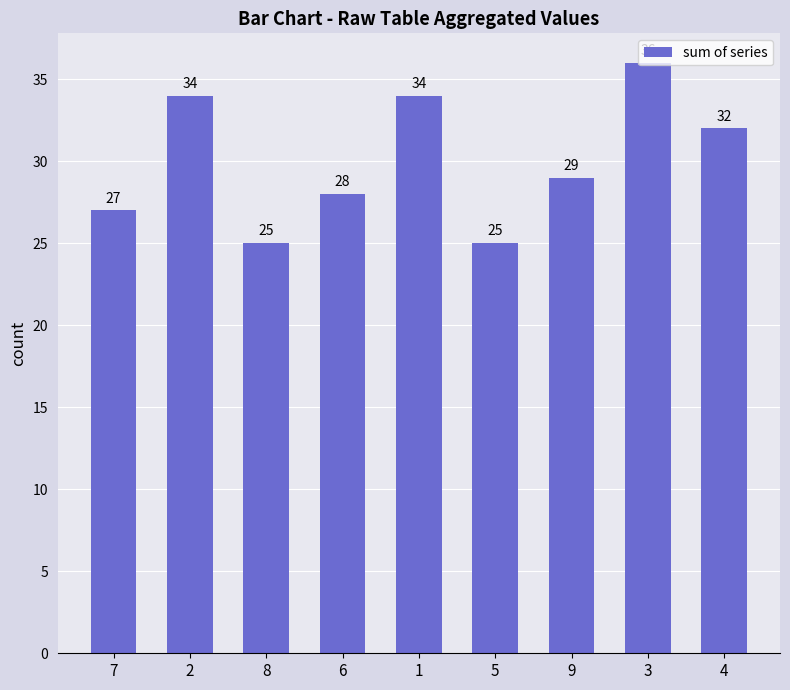

What position from the right is 7?

9